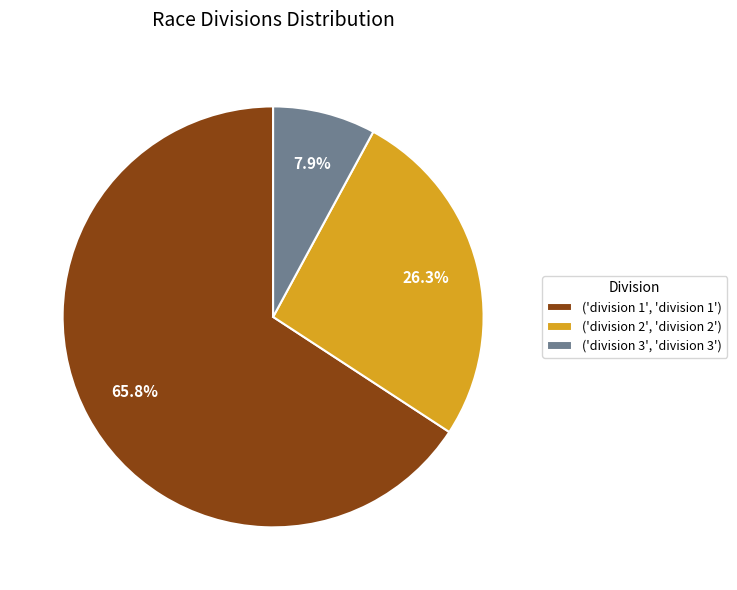

Is there any slice that represents more than half of the pie?

Yes